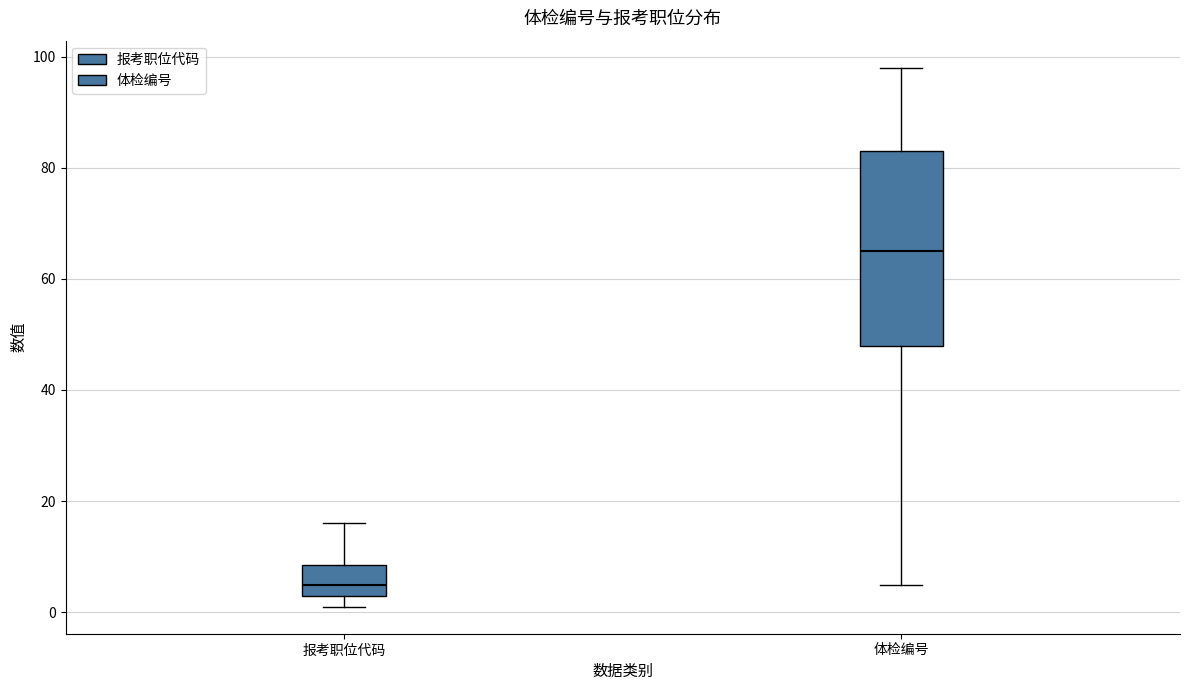

Reading left to right, read every box against the y-axis: the position of its median line, the range the box covers, and the ends of its whiskers. The values are not printed on the chart, so give them approximately, as read against the axis.

报考职位代码: median 6, box 4 to 8, whiskers 2 to 16
体检编号: median 66, box 48 to 84, whiskers 6 to 98